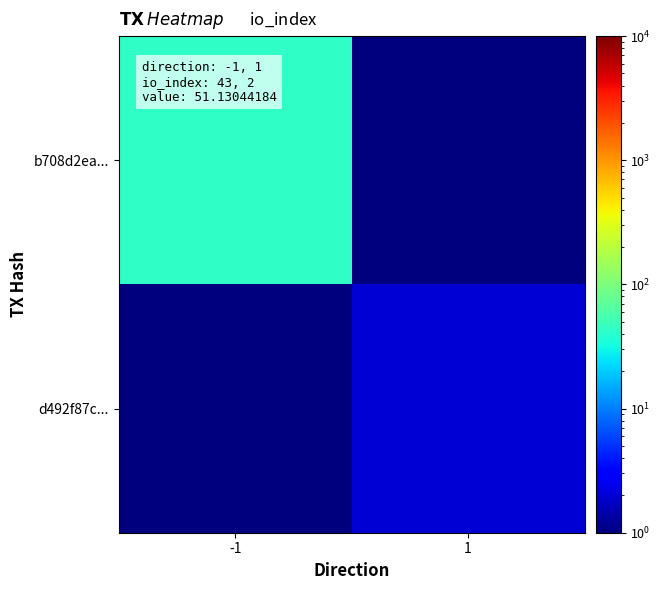

Which series changed the most between -1 and 1?

b708d2ea...